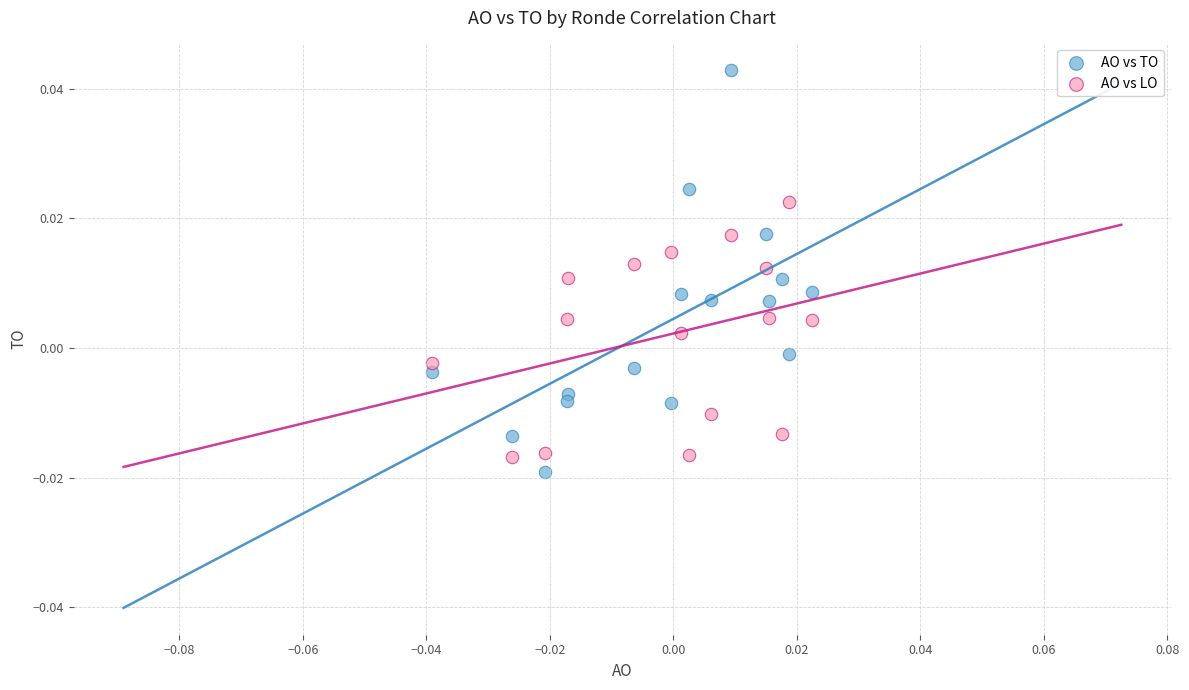

Which series reaches the minimum Y coordinate?

AO vs TO